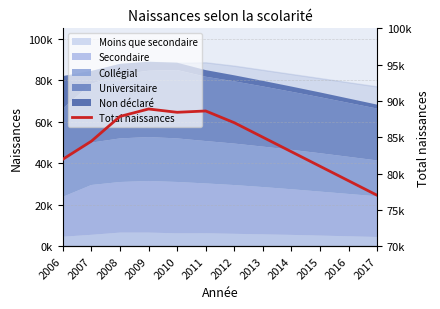

What is the value of the 9th point from the left?

83000